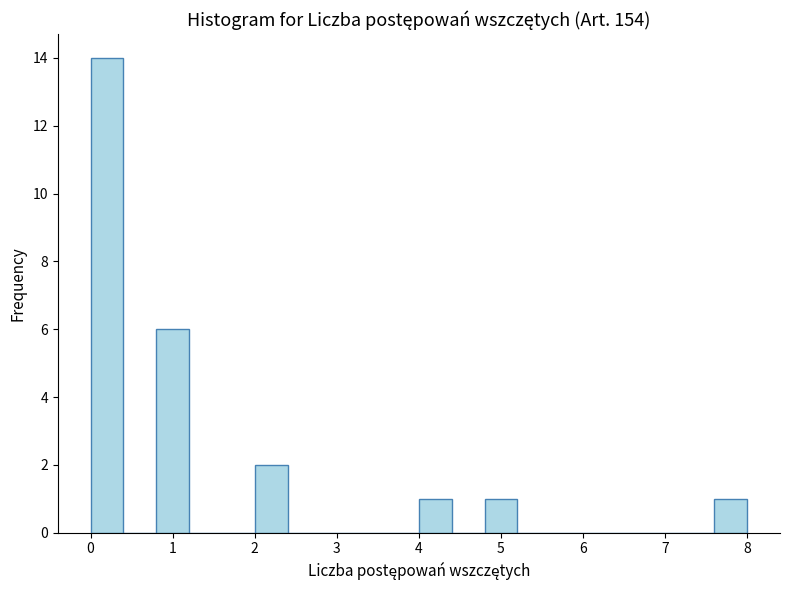

Over which range of the x-axis is the bar tallest?

0.0 to 0.4